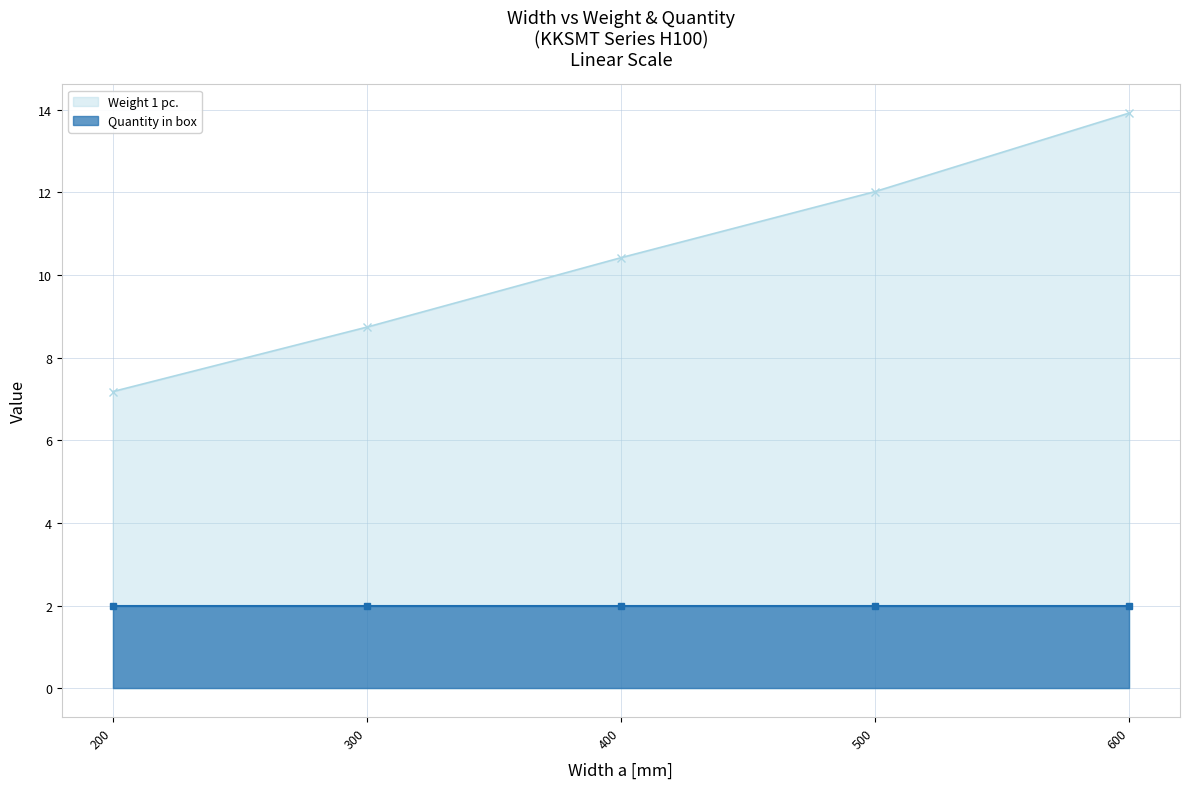

What is the value of the 4th point from the left?

12.0